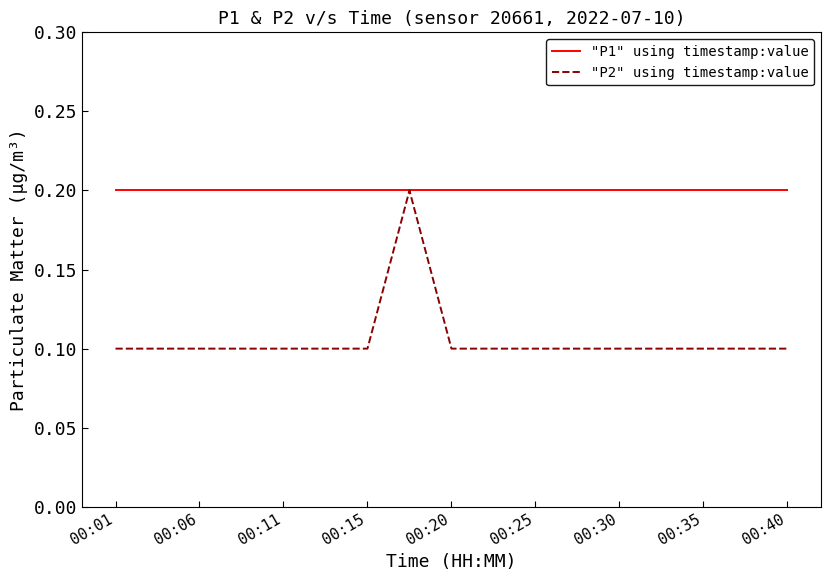

Which series has the largest total across all categories?

"P1" using timestamp:value